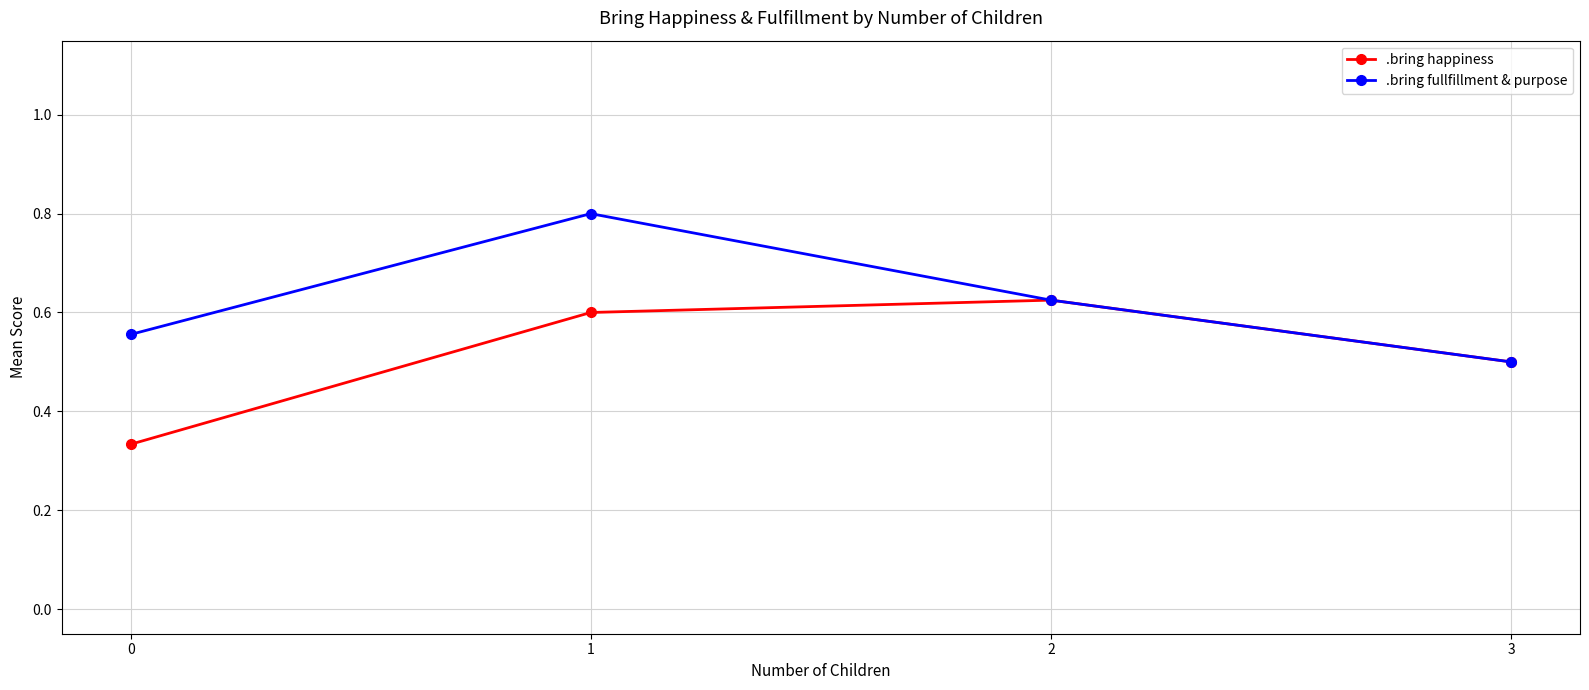

What are all the series names shown in the legend?

.bring happiness, .bring fullfillment & purpose